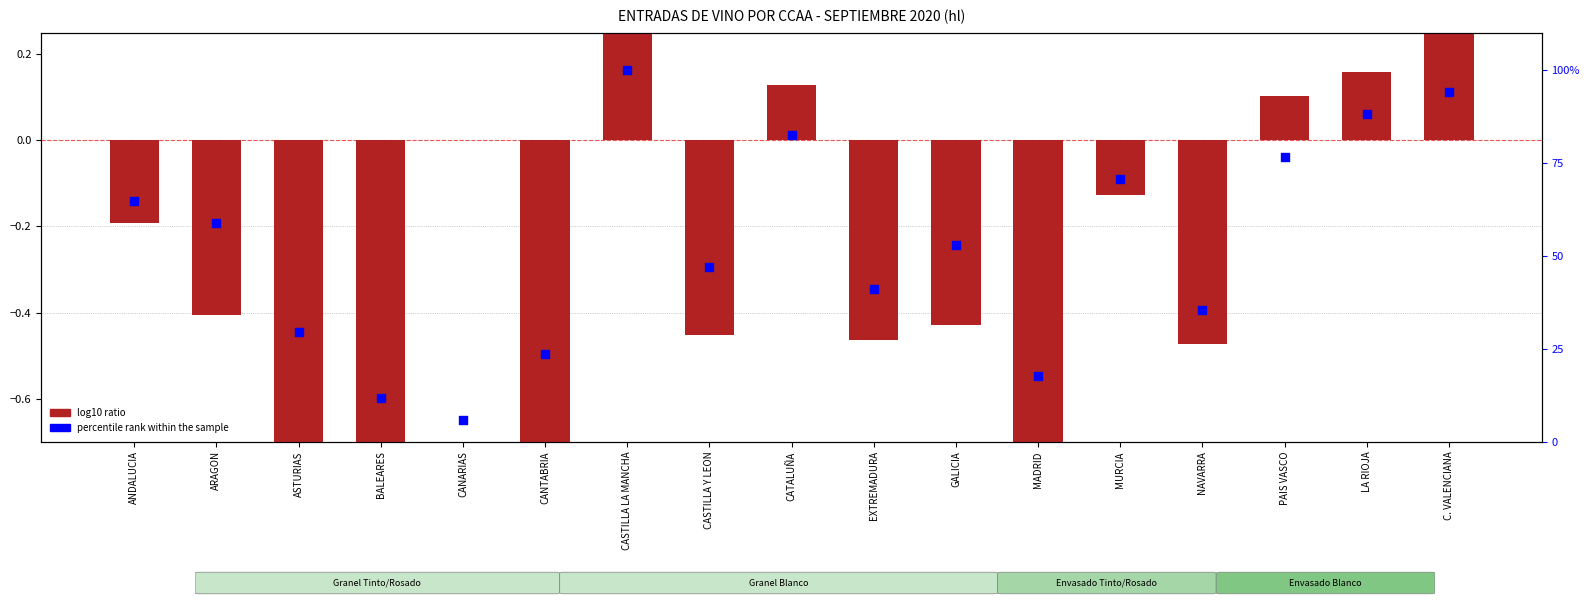

What is the total value across all series at PAIS VASCO?

76.6